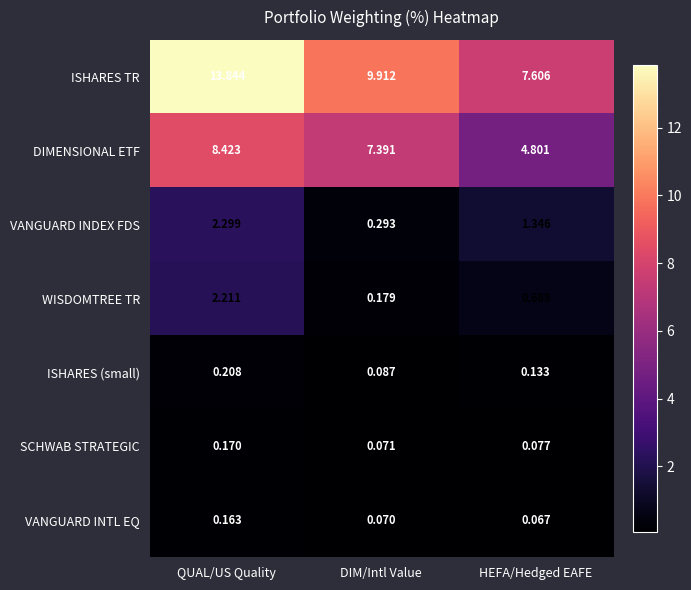

Which series changed the most between QUAL/US Quality and DIM/Intl Value?

ISHARES TR